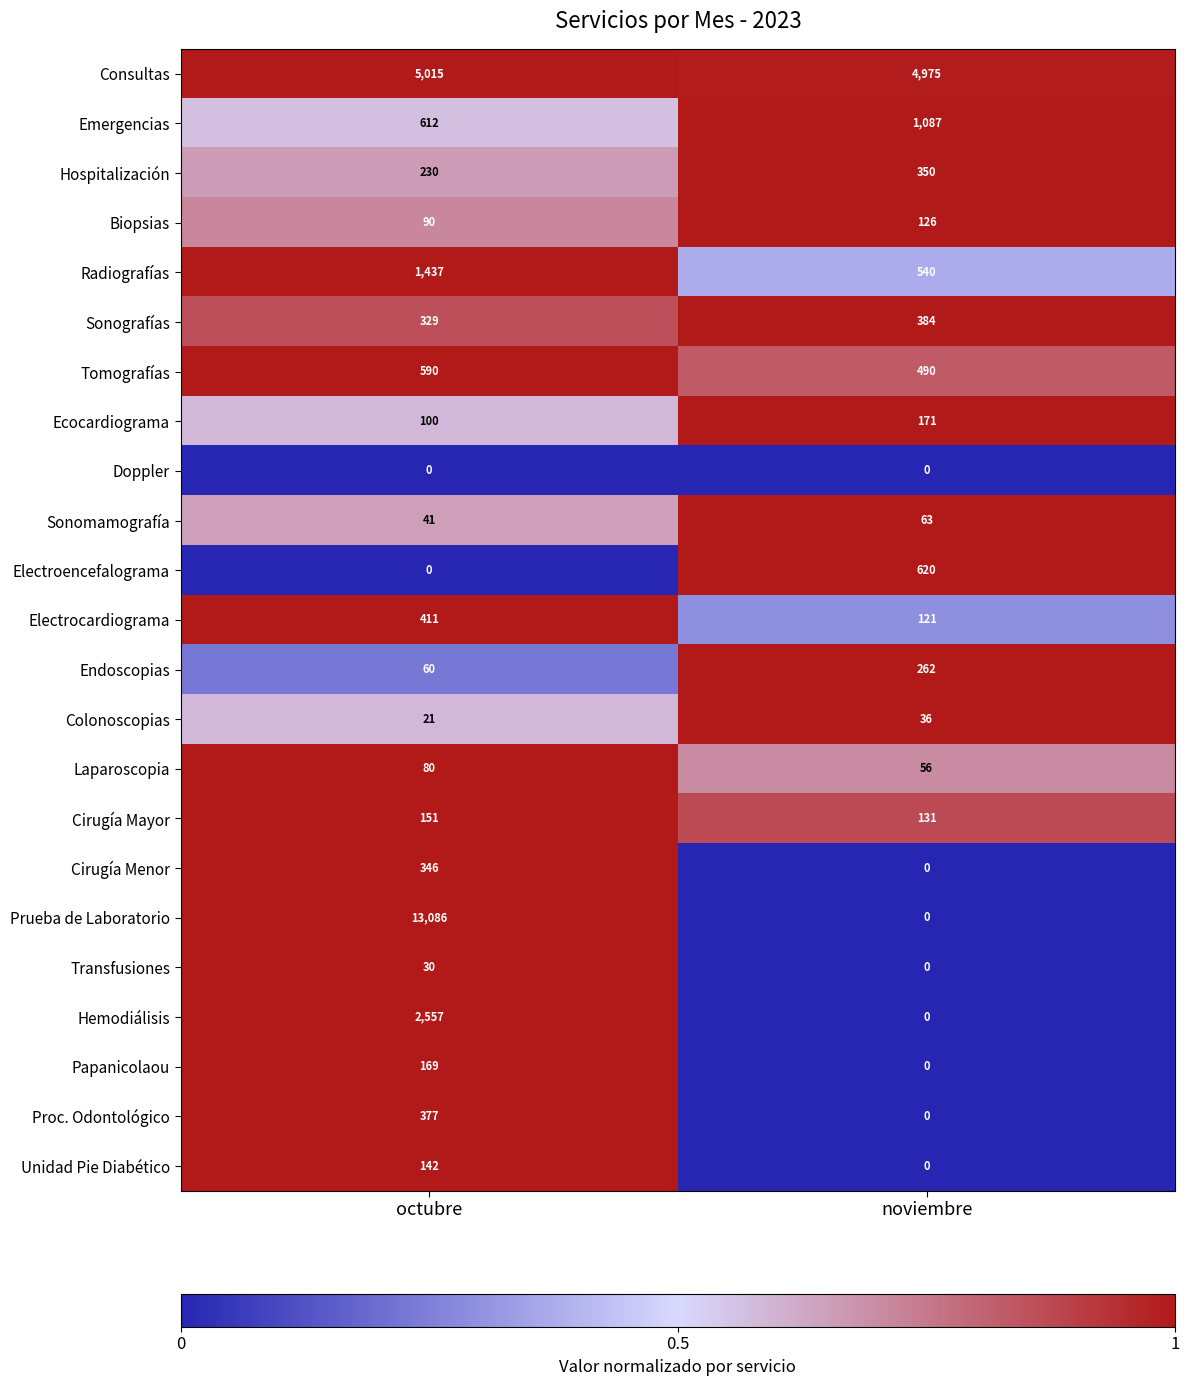

Read the Sonografías value at noviembre.

384